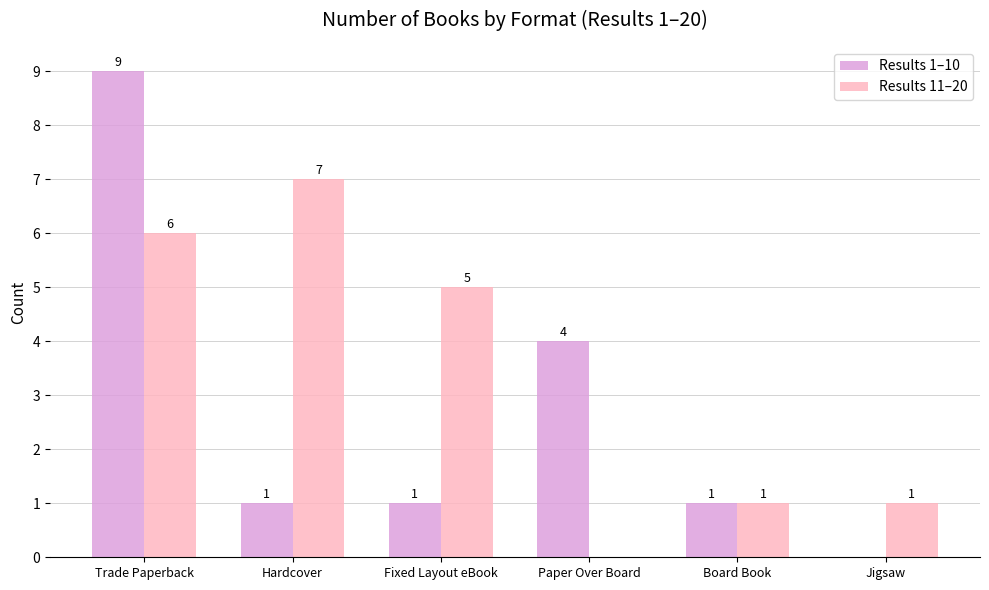

How many data points does each series have?

6